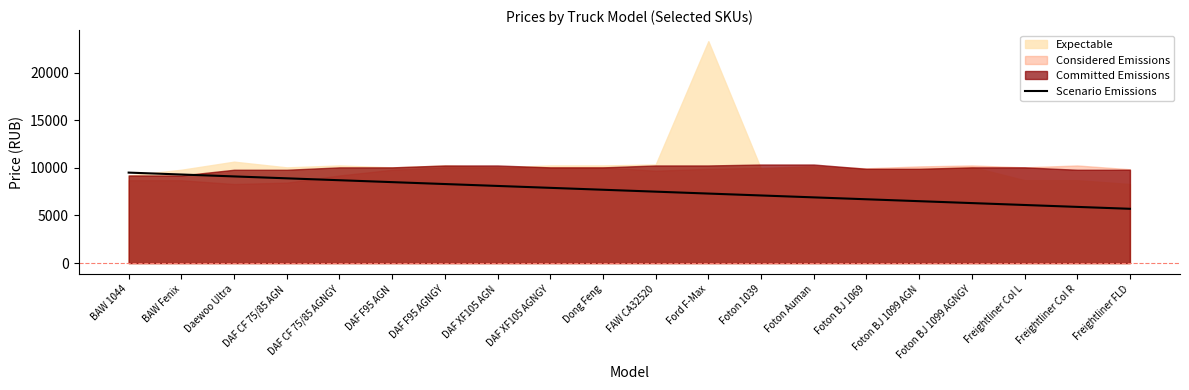

Where is the data nearest to the value 7600?

Dong Feng